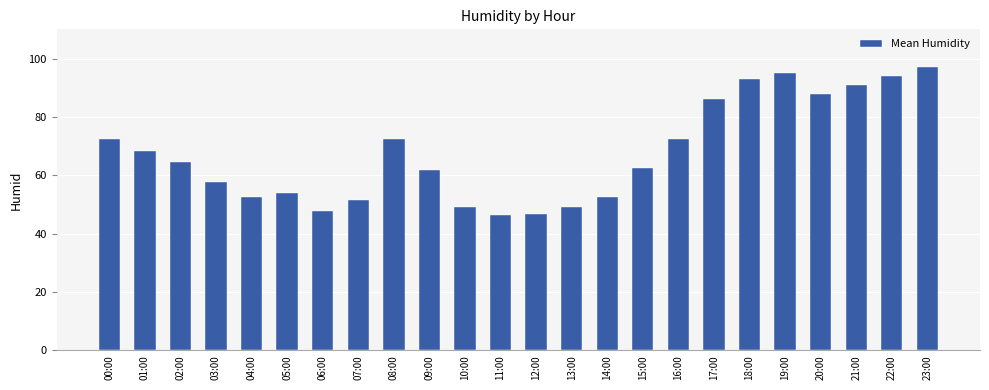

What is the sum of the values at 04:00 and 12:00?

99.2